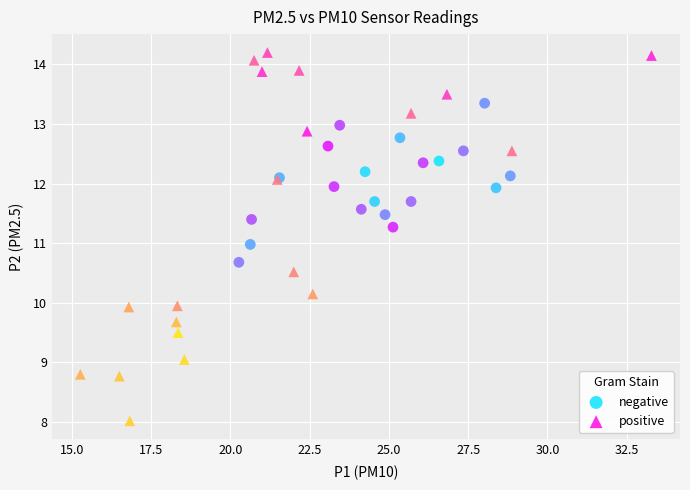

Which series has the widest spread of Y values?

positive